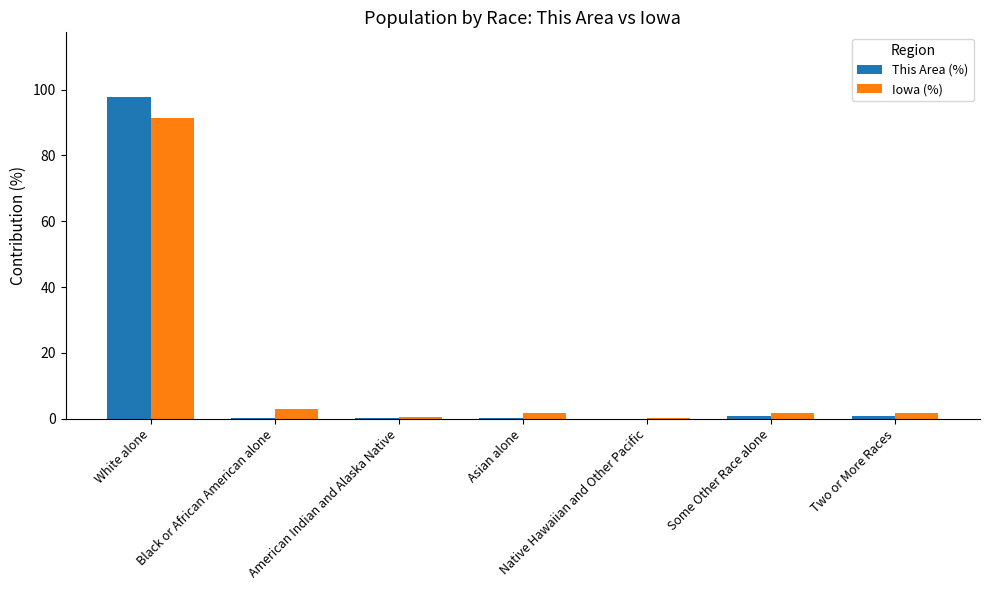

What is the highest value of the This Area (%) series?

97.9